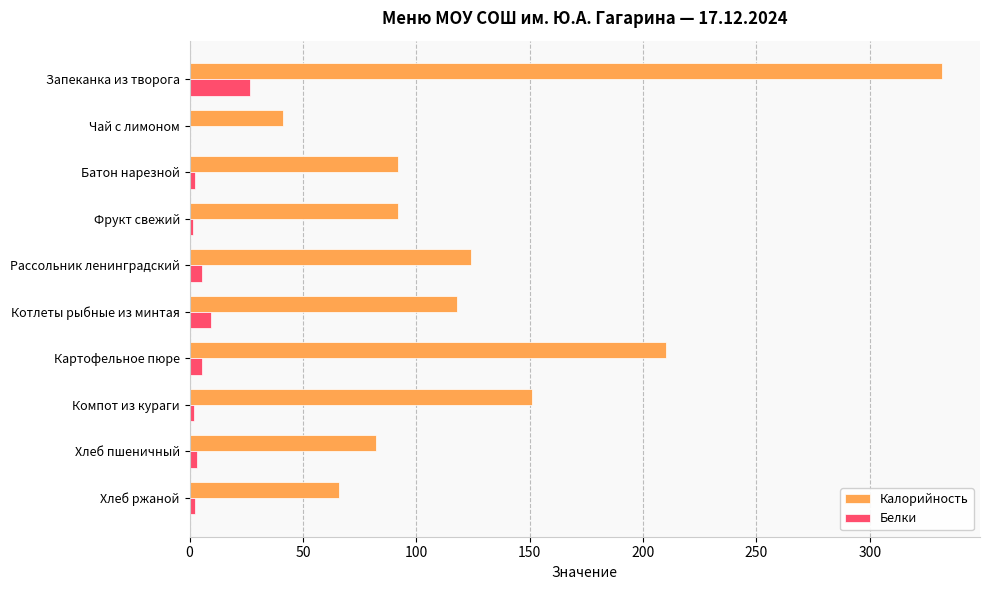

What is the highest value of the Белки series?

26.6